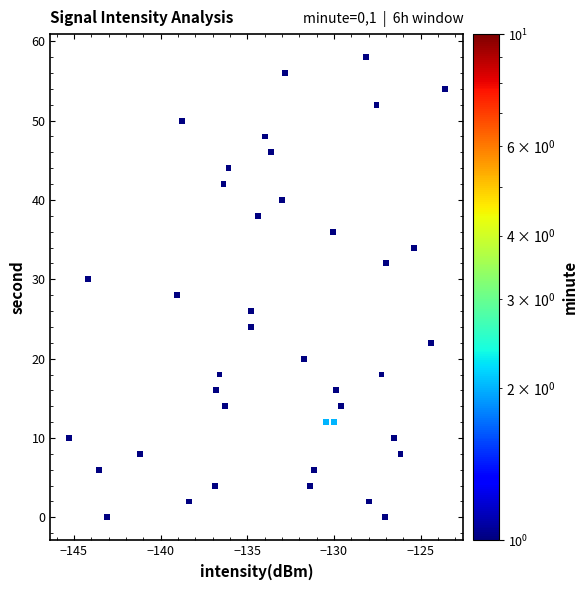

What is the range of Y values (max minus min)?

58